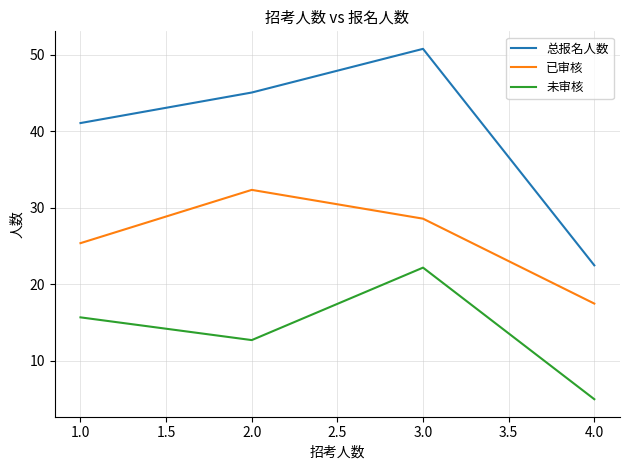

Reading left to right, list all the values displayed in this chart.

总报名人数: 1.0=41.1	2.0=45.1	3.0=50.8	4.0=22.5
已审核: 1.0=25.4	2.0=32.4	3.0=28.6	4.0=17.5
未审核: 1.0=15.7	2.0=12.7	3.0=22.2	4.0=5.0